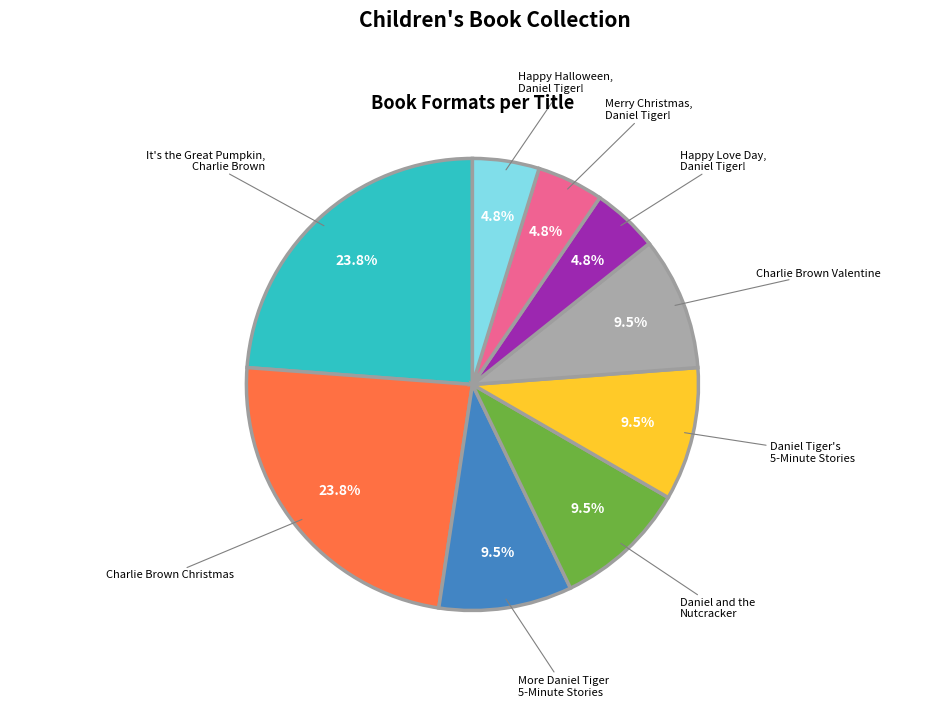

How many slices are in this pie chart?

9